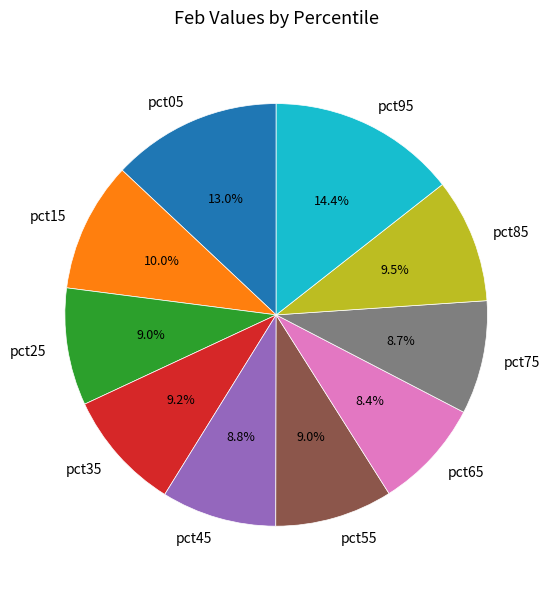

The pct25 slice represents 9% of the pie. True or false?

True